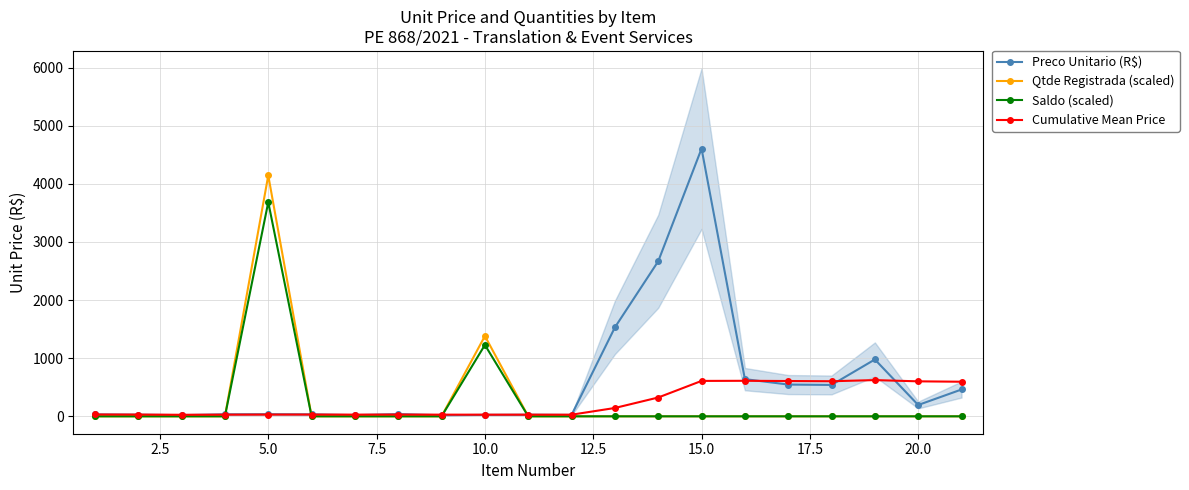

In Saldo (scaled), how many points are higher than both neighbors (excluding endpoints)?

2